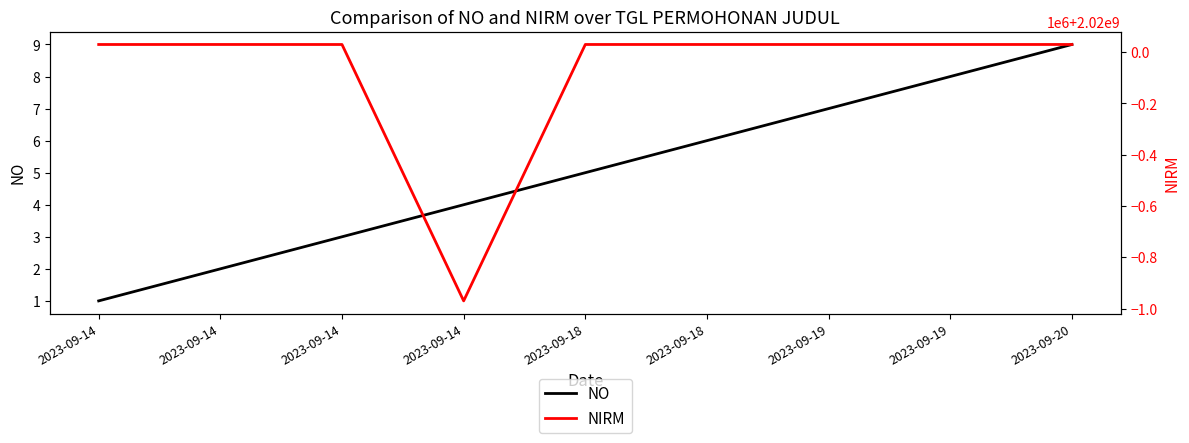

The NIRM series shows 3268004157 at 2023-09-14. True or false?

False